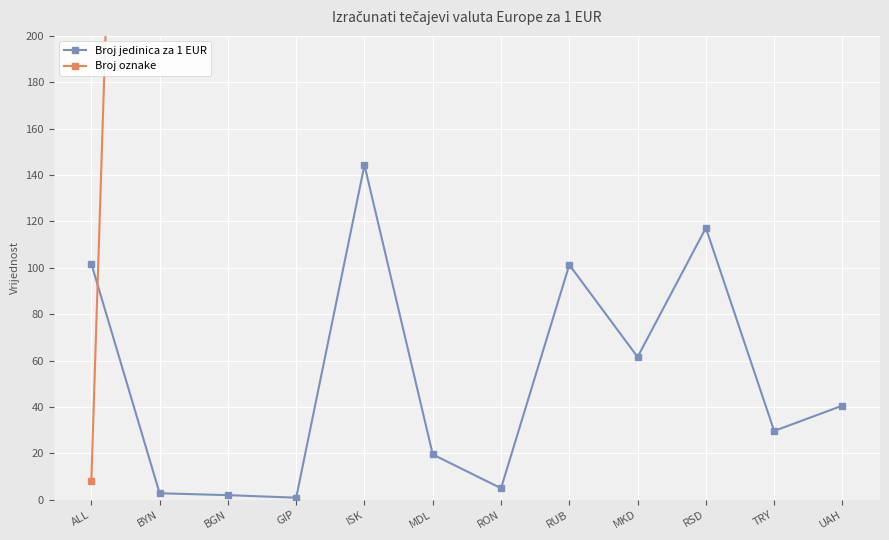

What is the label of the 12th point from the right?

ALL